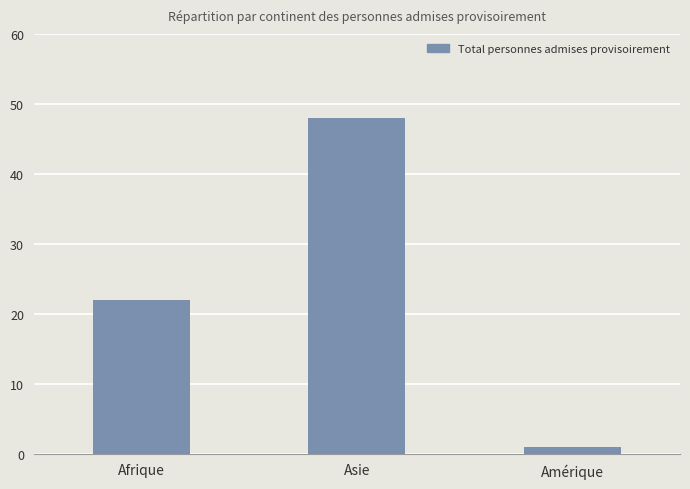

List the labels in order of value, smallest first.

Amérique, Afrique, Asie